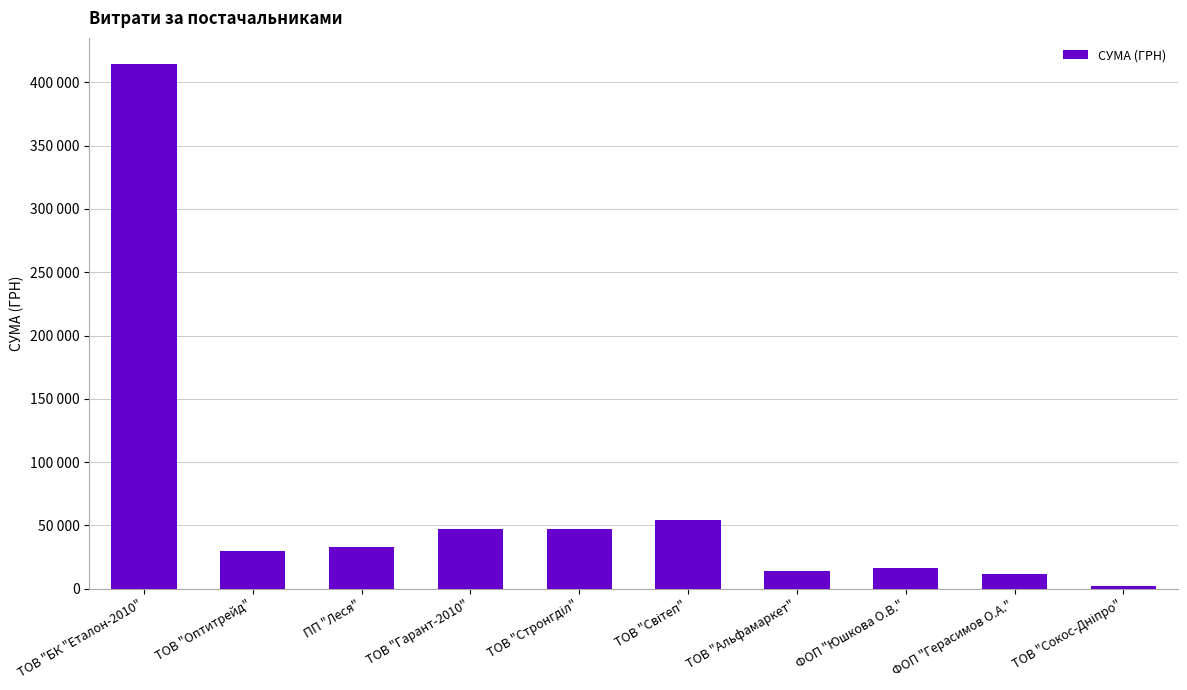

What is the change in value from ТОВ "Гарант-2010" to ФОП "Юшкова О.В."?

-31205.6